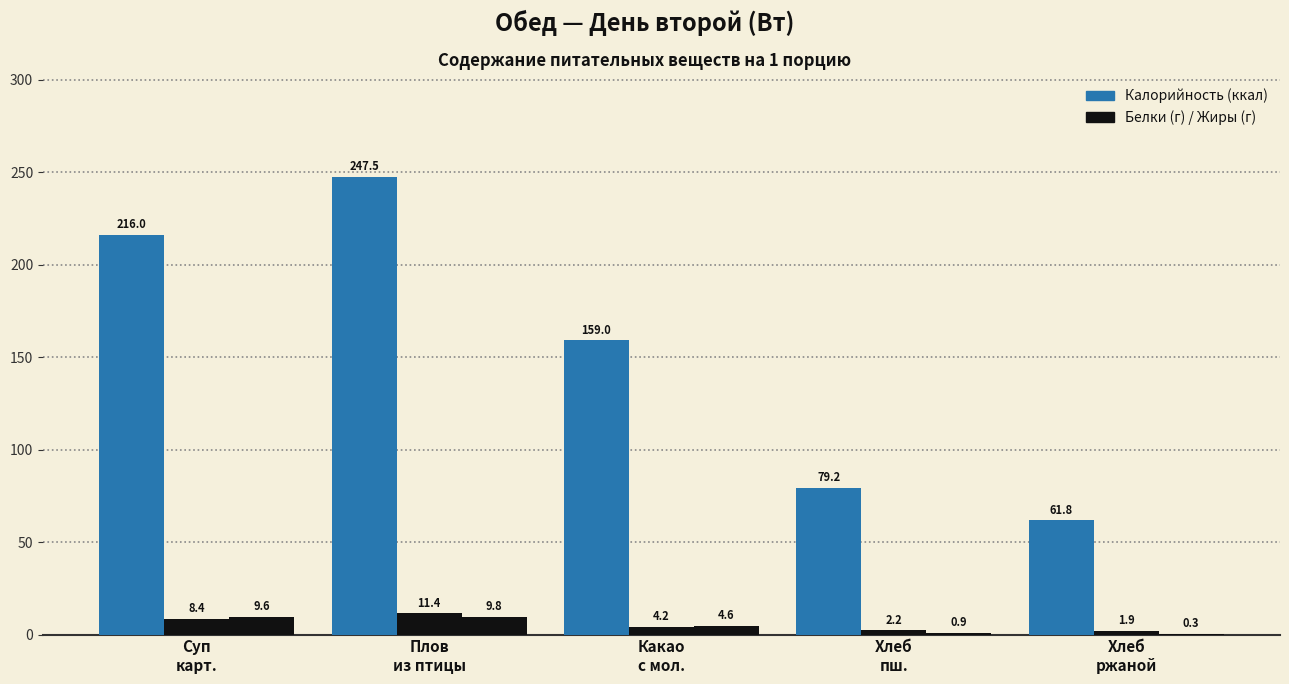

Reading left to right, transcribe all the data shown in this chart.

Калорийность (ккал): Суп
карт.=216.0	Плов
из птицы=247.5	Какао
с мол.=159.0	Хлеб
пш.=79.2	Хлеб
ржаной=61.8
Белки (г): Суп
карт.=8.4	Плов
из птицы=11.4	Какао
с мол.=4.2	Хлеб
пш.=2.2	Хлеб
ржаной=1.9
Жиры (г): Суп
карт.=9.6	Плов
из птицы=9.8	Какао
с мол.=4.6	Хлеб
пш.=0.9	Хлеб
ржаной=0.3